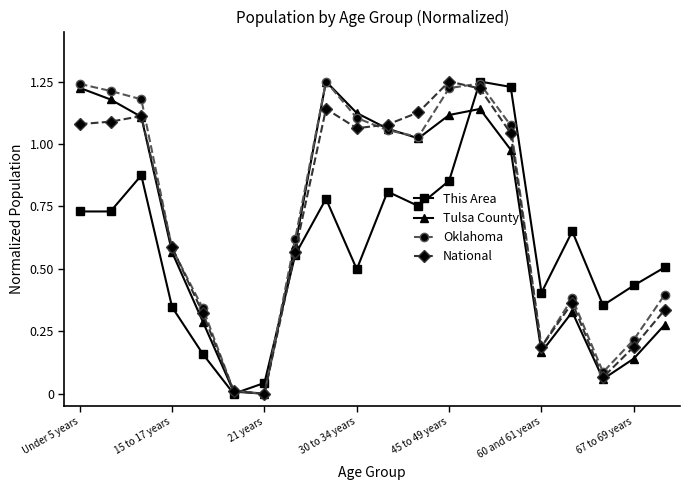

True or false: National has more than 2 interior local peaks.

True